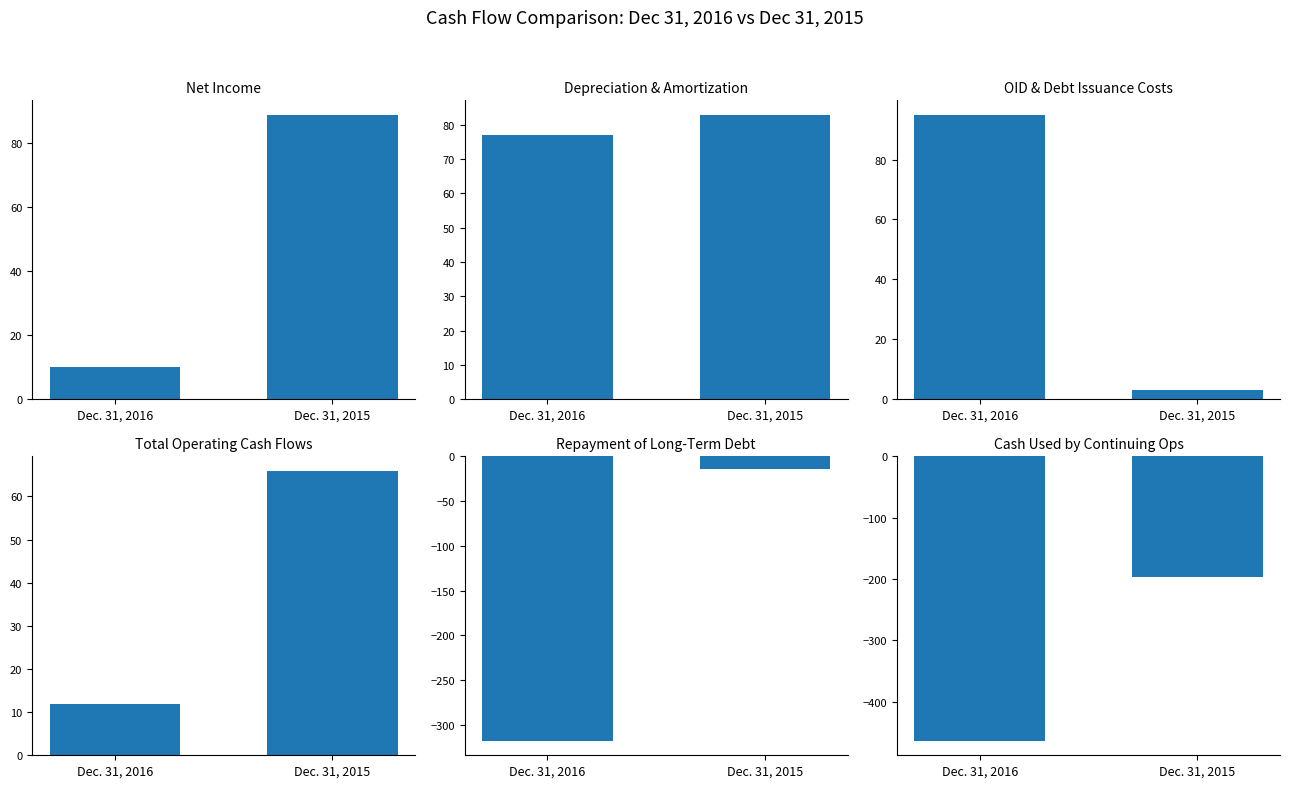

Which series has the largest range (max minus min)?

Repayment of Long-Term Debt